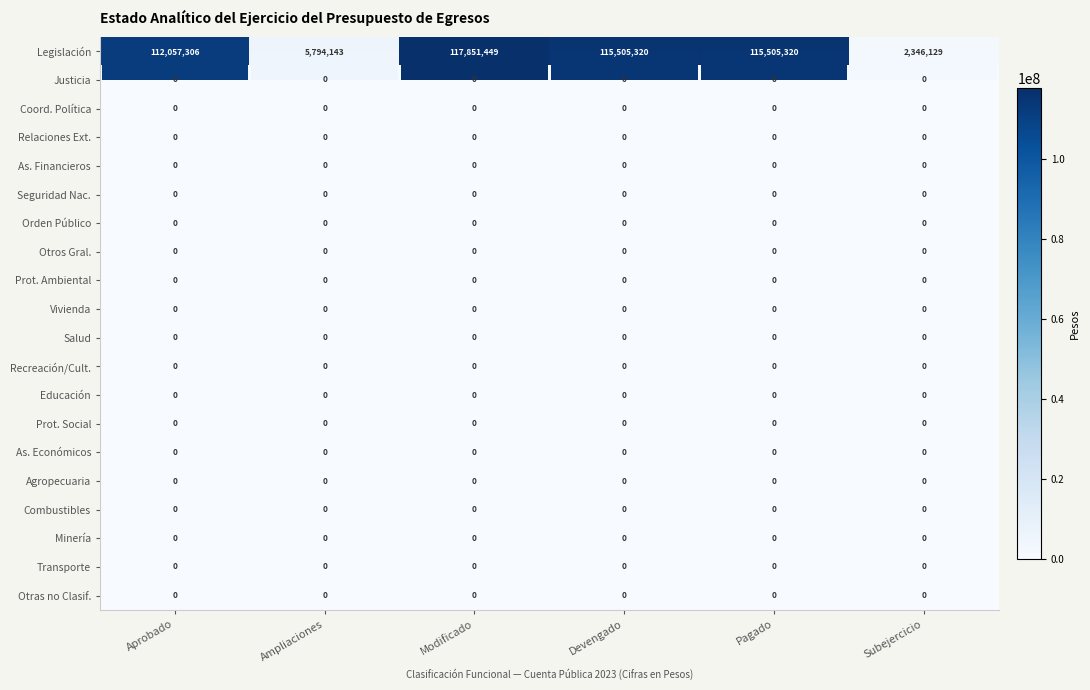

What is the total value across all series at Modificado?

117851449